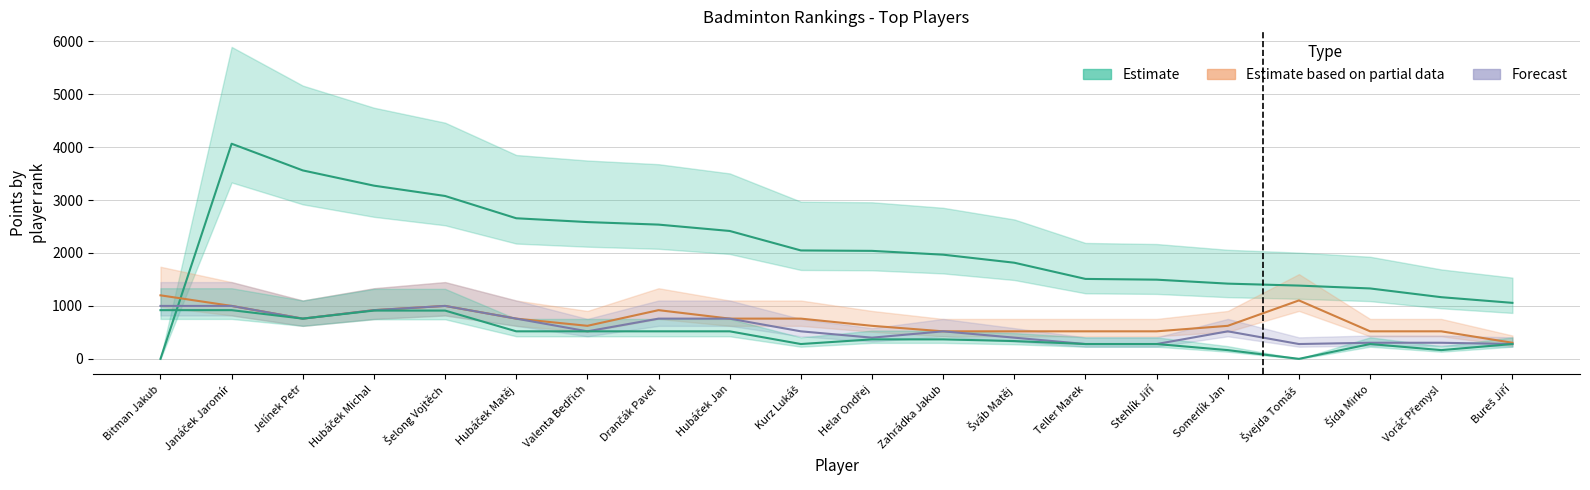

List the series in order of their peak value, highest first.

Points (Body), Score 1 (col_6), Score 2 (col_8), Score 3 (col_10)